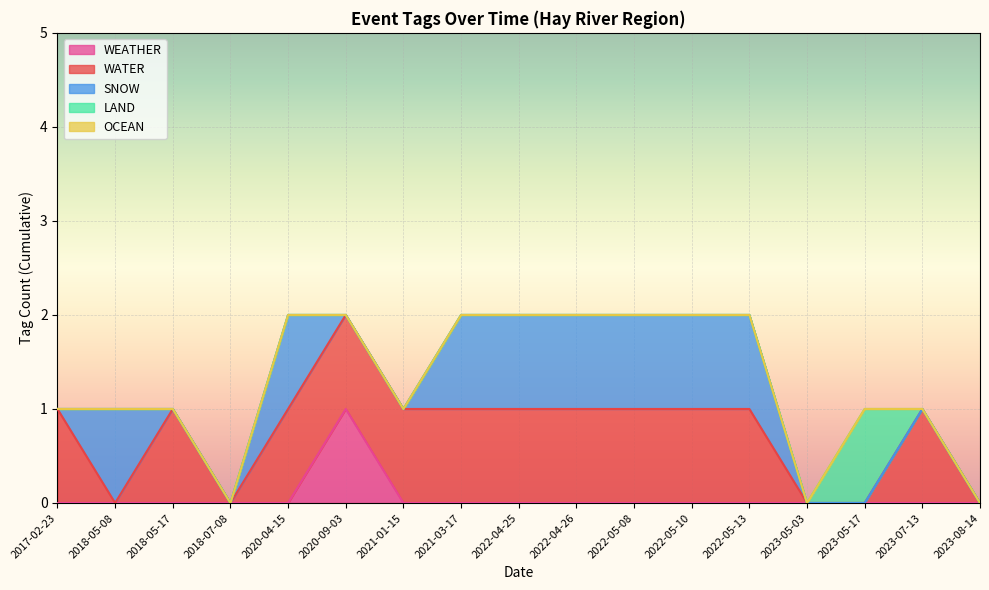

Between 2020-04-15 and 2018-05-08, which is larger?

2020-04-15